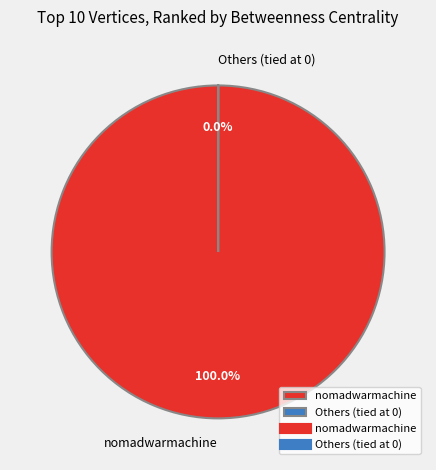

Is there any slice that represents more than half of the pie?

Yes